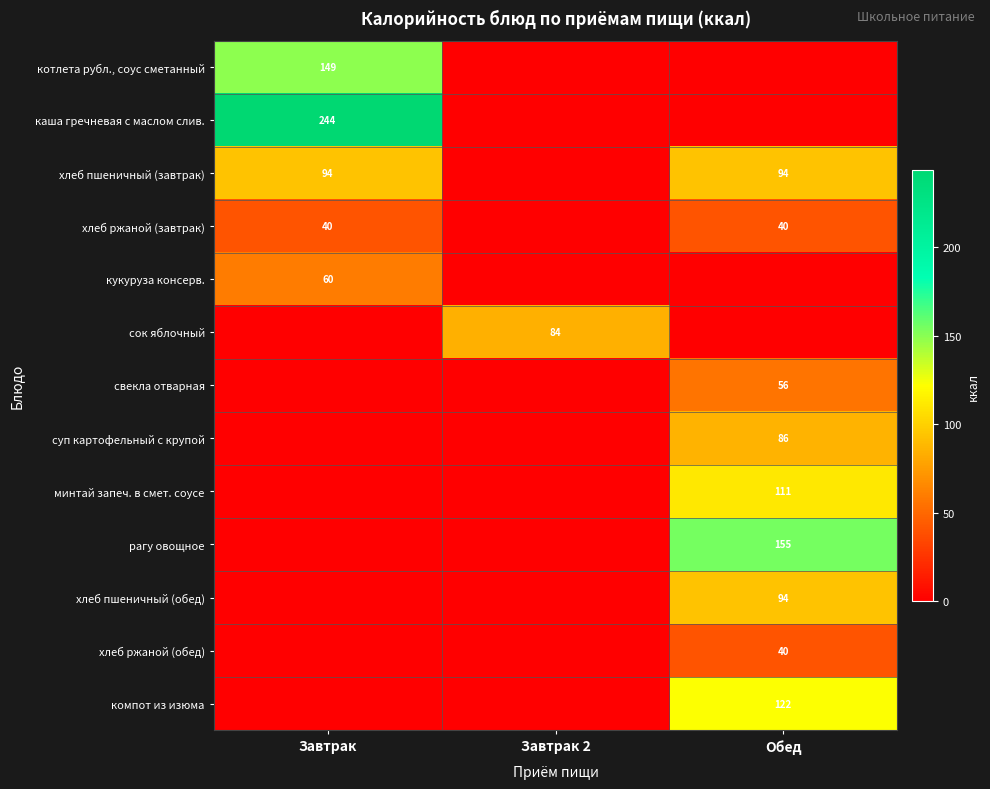

The суп картофельный с крупой series shows 86 at Обед. True or false?

True